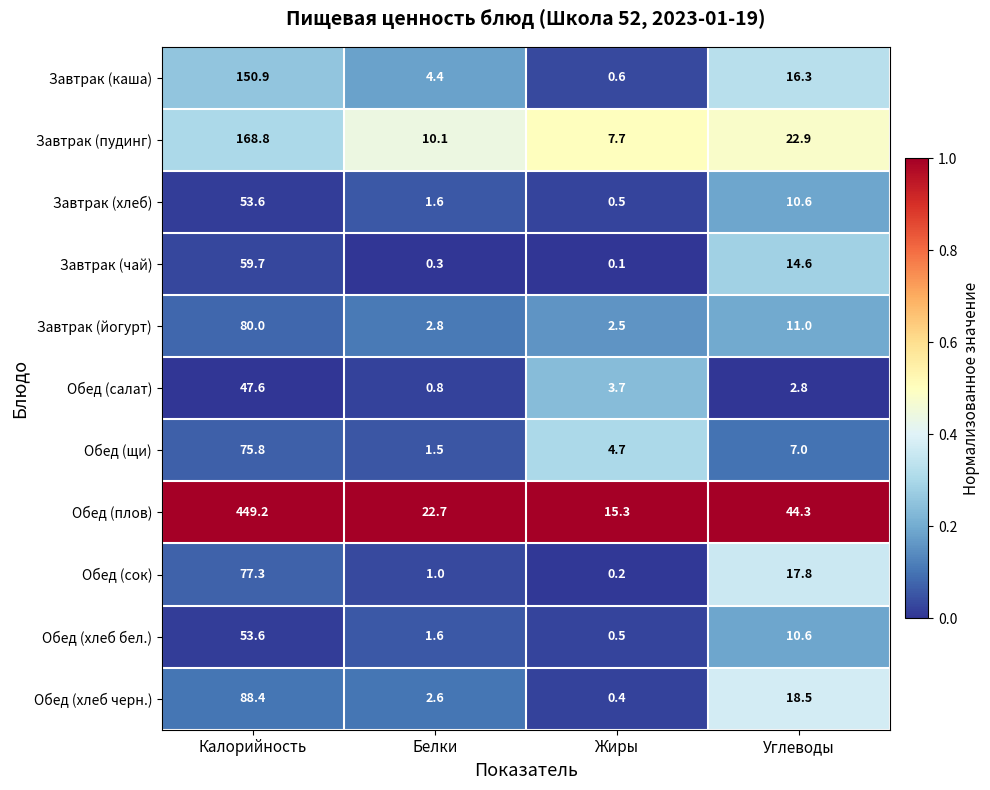

The value of Завтрак (йогурт) at Жиры is 0.6. True or false?

False